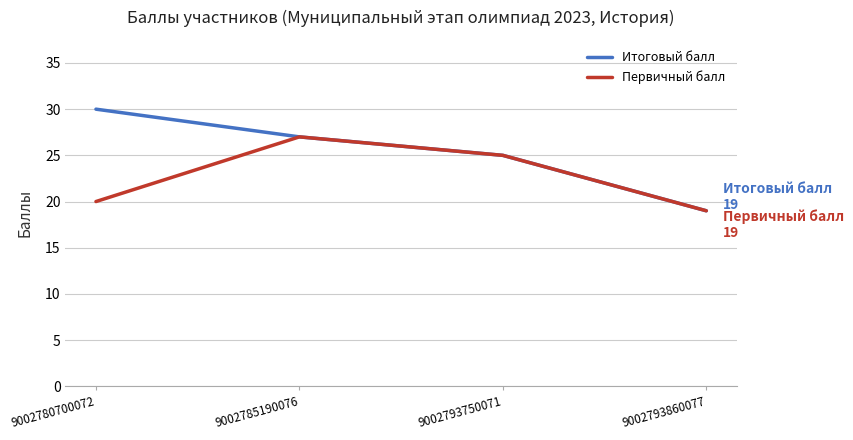

At which category is the sum across all series the highest?

9002785190076